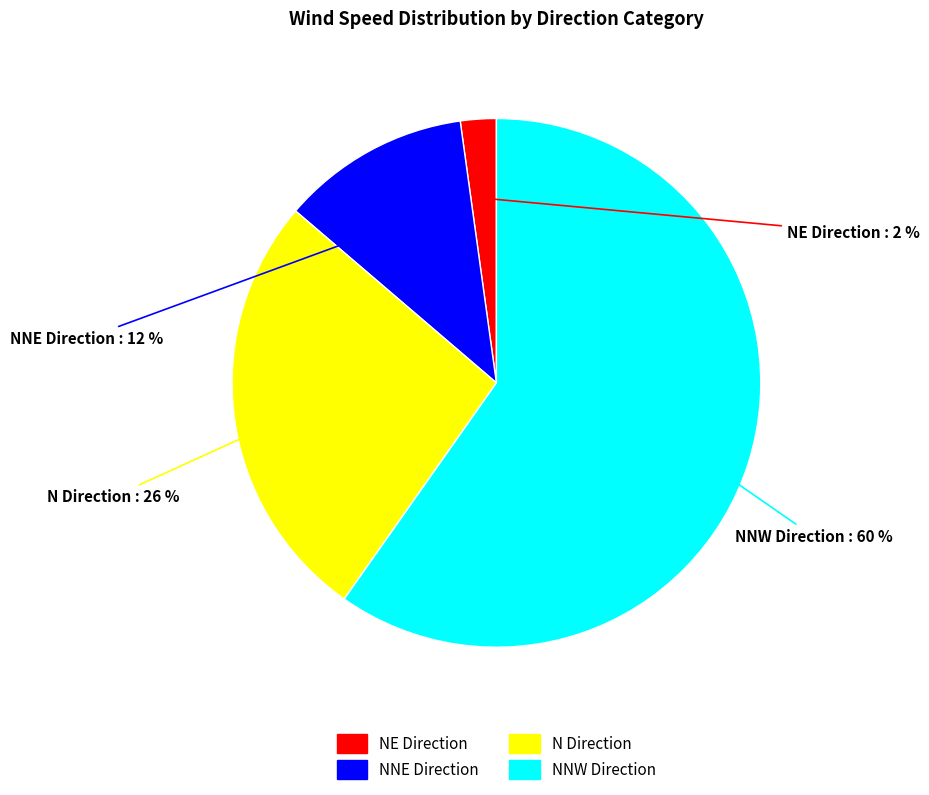

Count the number of slices in the pie.

4